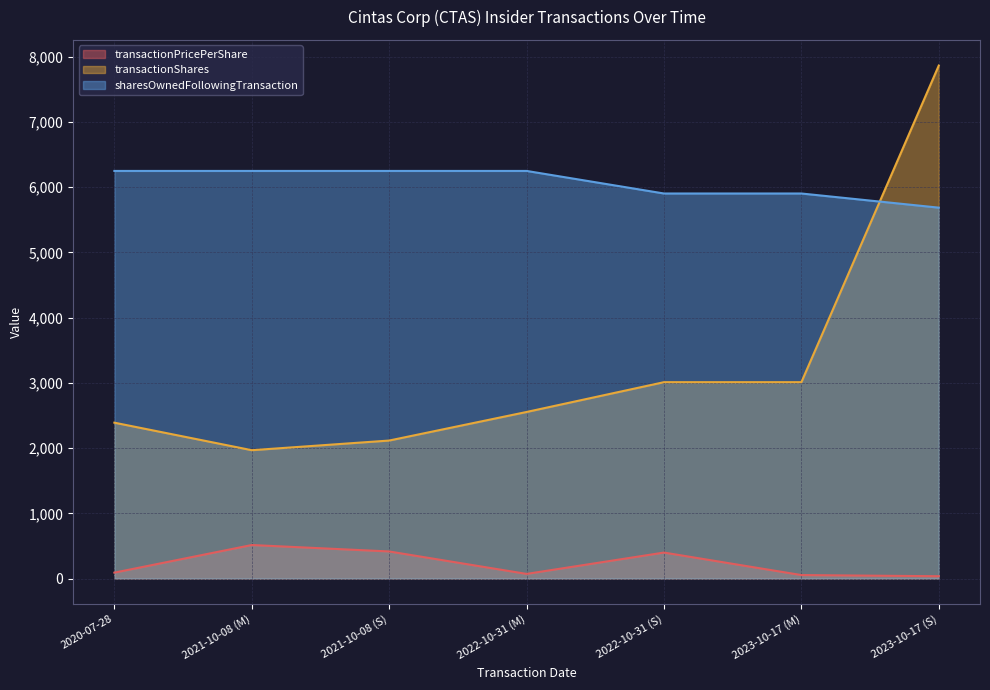

At how many categories does at least one series exceed 3038?

7